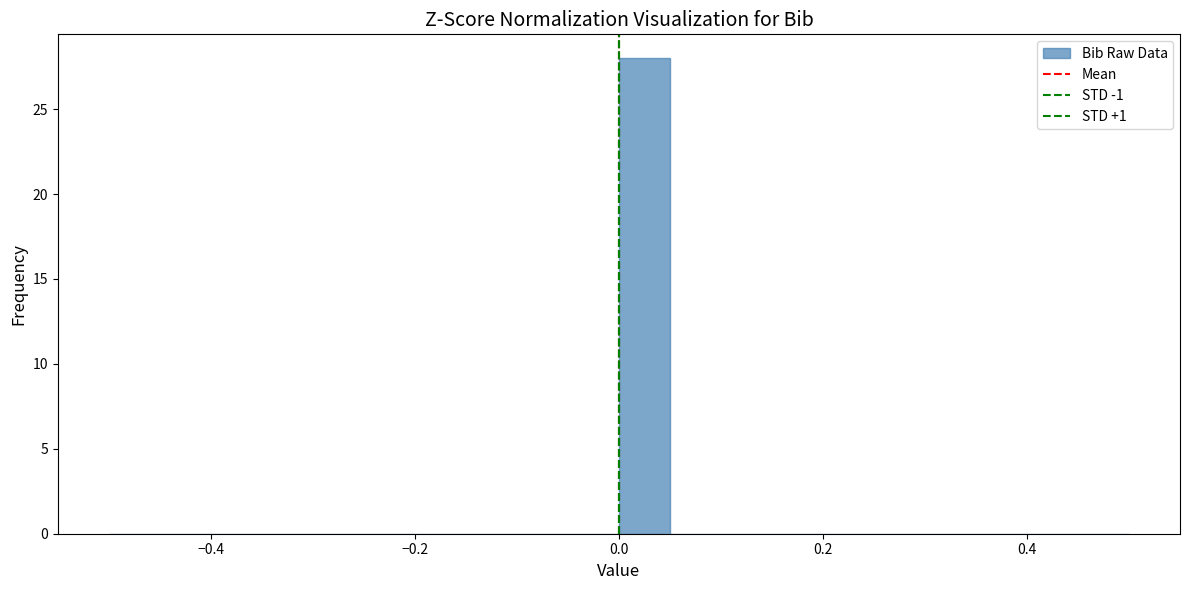

Read against the x-axis, roughly where is the centre of the tallest bar?

0.02